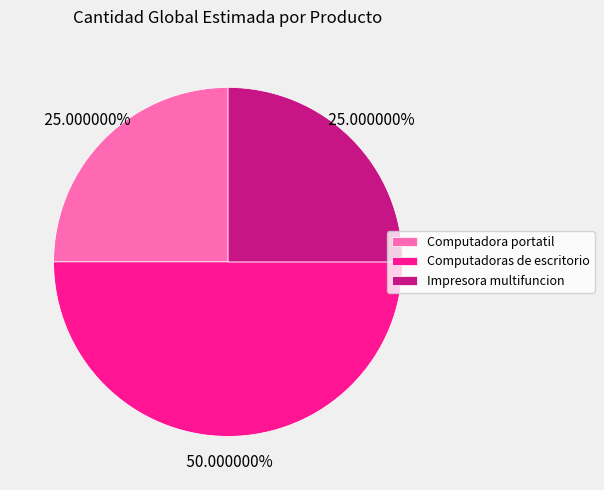

Is Impresora multifuncion the majority of the pie?

No